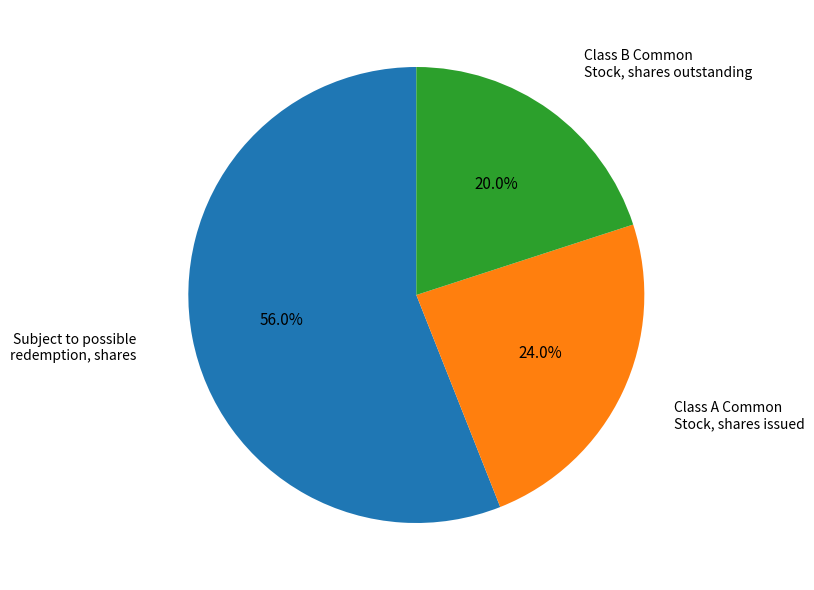

Is there a majority slice in this chart?

Yes